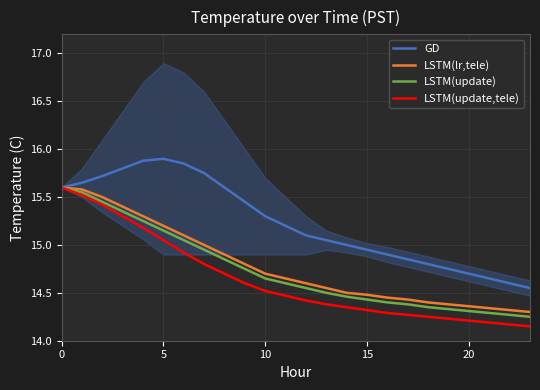

Which series changed the most between 13 and 16?

GD